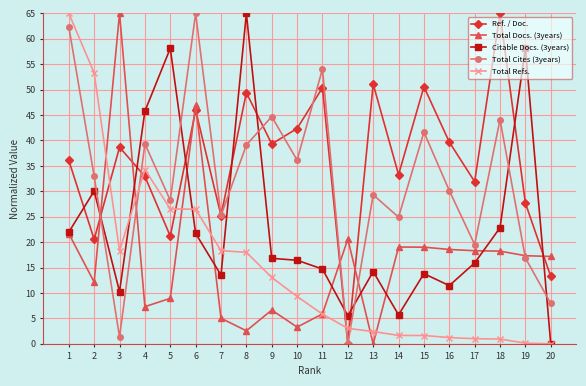

What is the difference between the maximum and minimum values in the Citable Docs. (3years) series?

65.0